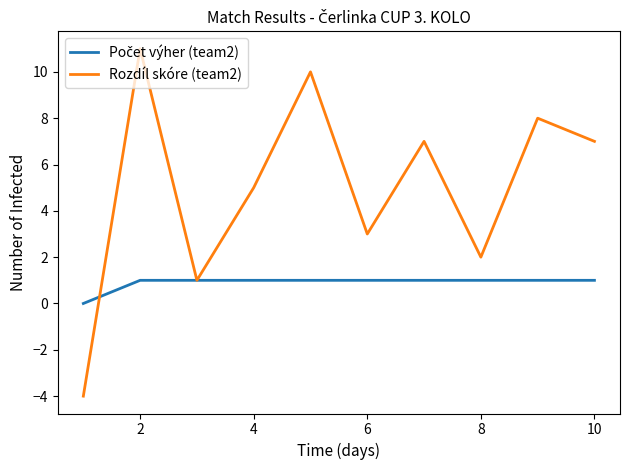

True or false: Rozdíl skóre (team2) has more than 0 interior local peaks.

True